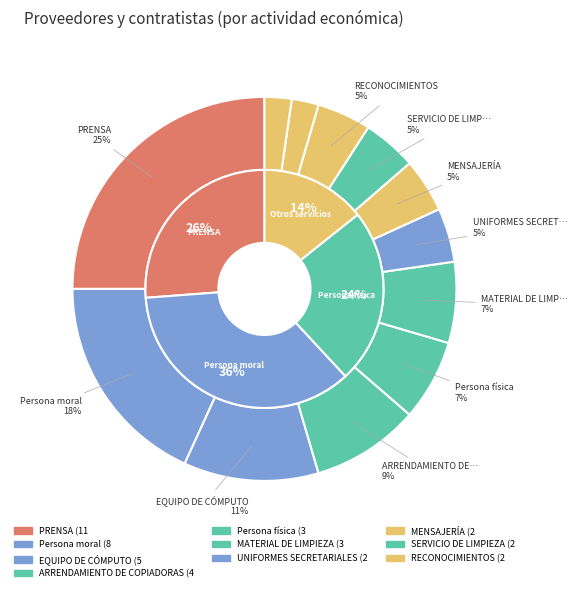

To the nearest percent, what percentage of the pie is PRENSA?

25%